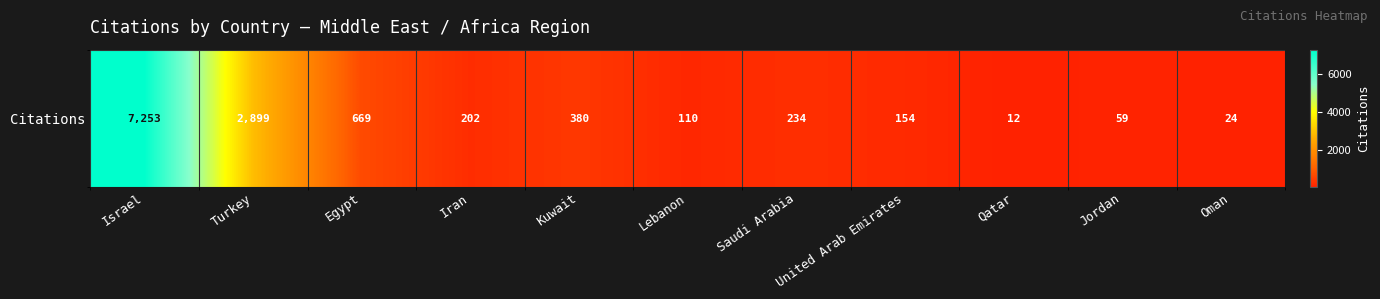

Between Oman and Israel, which is larger?

Israel